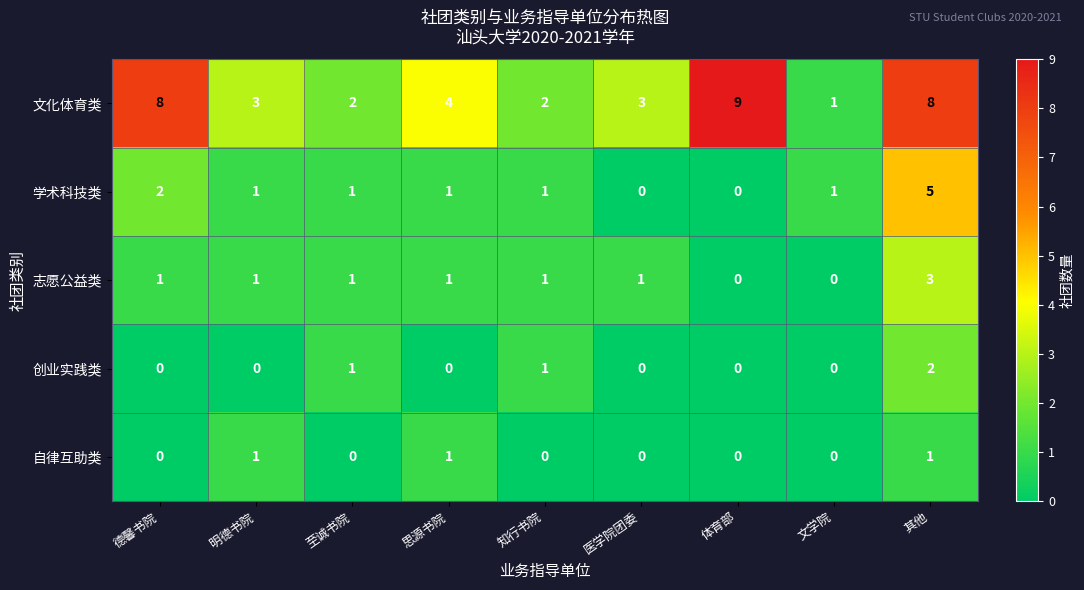

Between 思源书院 and 知行书院, which series saw the biggest shift?

文化体育类